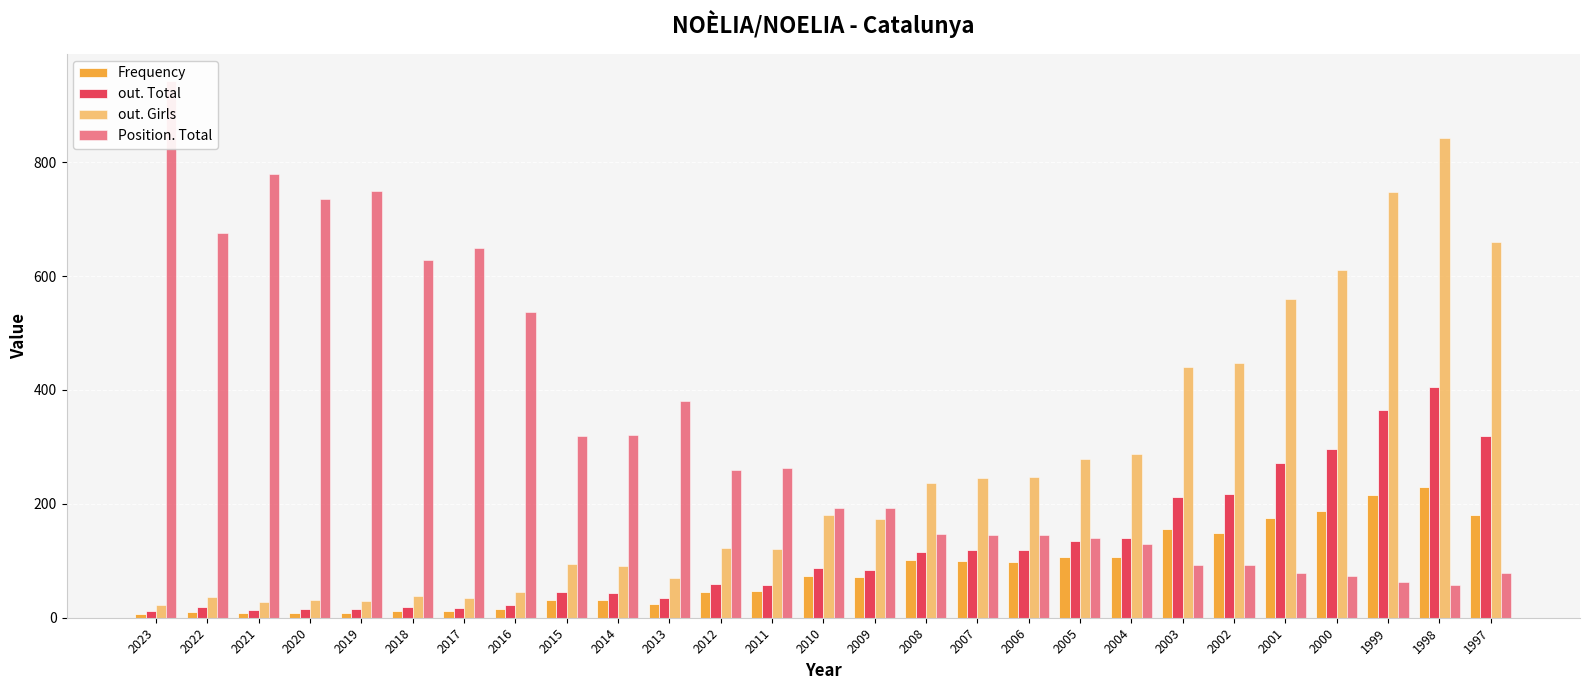

What is the value of the Frequency bar at the 2nd from the left?

10